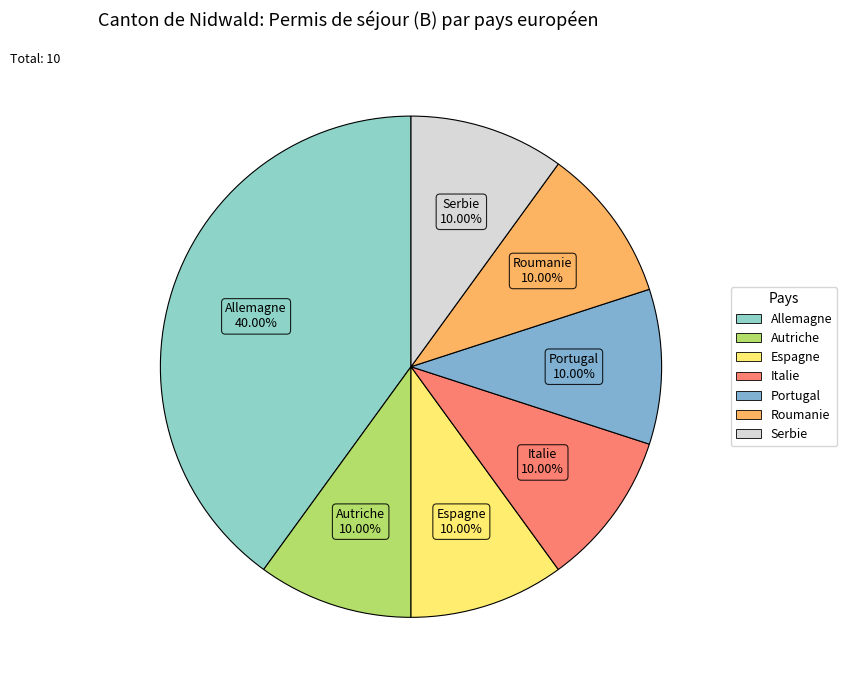

Count the number of slices in the pie.

7